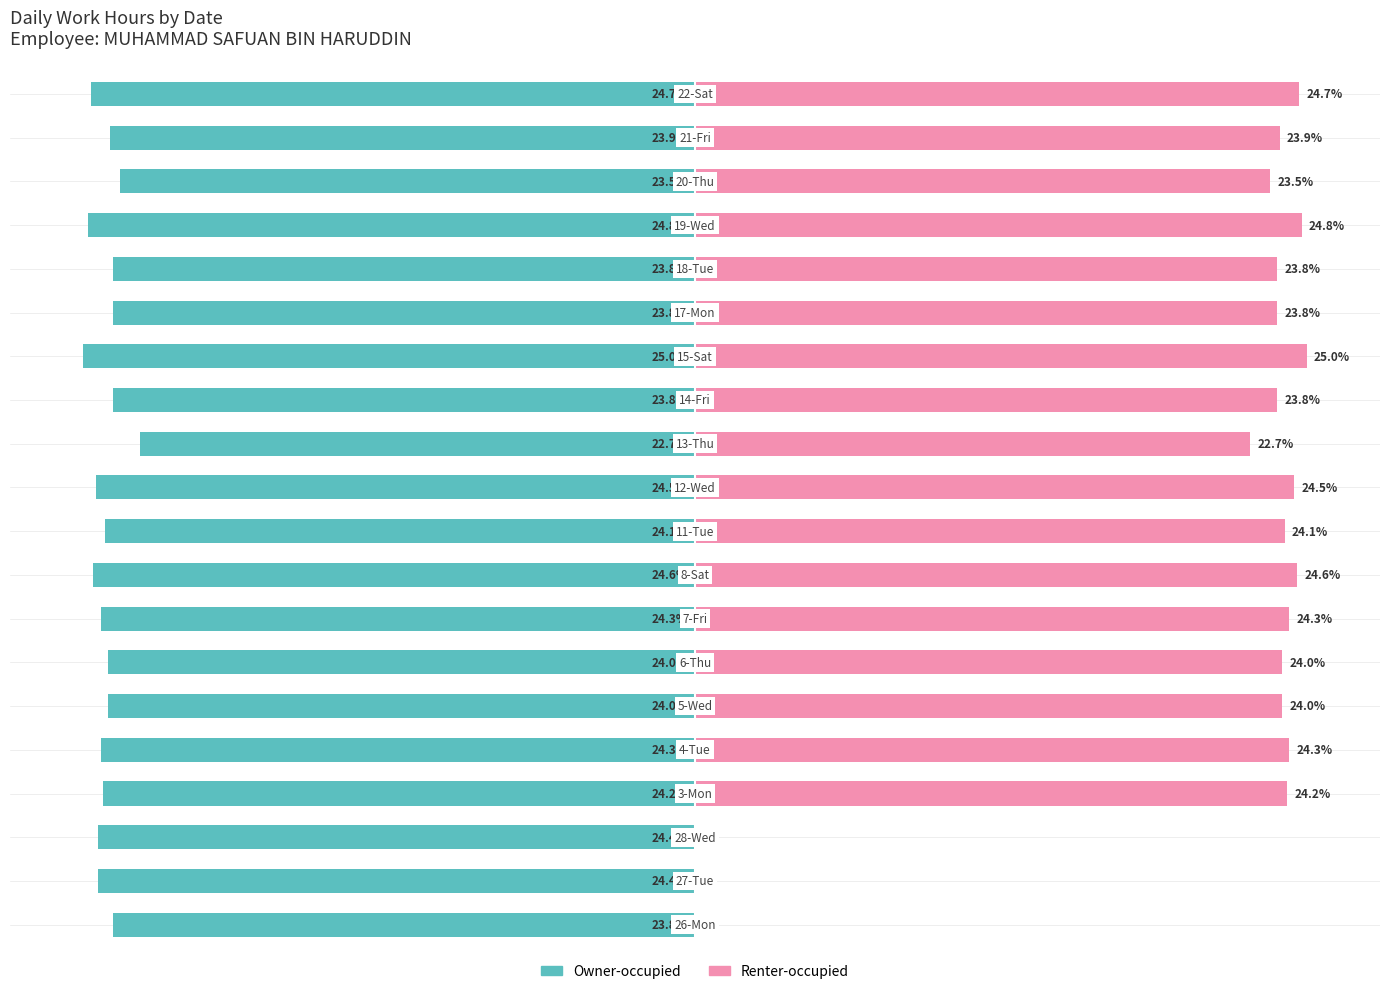

Reading right to left, list all the values displayed in this chart.

Owner-occupied: 19=-24.7	18=-23.9	17=-23.5	16=-24.8	15=-23.8	14=-23.8	13=-25.0	12=-23.8	11=-22.7	10=-24.5	9=-24.1	8=-24.6	7=-24.3	6=-24.0	5=-24.0	4=-24.3	3=-24.2	2=-24.4	1=-24.4	0=-23.8
Renter-occupied: 19=24.7	18=23.9	17=23.5	16=24.8	15=23.8	14=23.8	13=25.0	12=23.8	11=22.7	10=24.5	9=24.1	8=24.6	7=24.3	6=24.0	5=24.0	4=24.3	3=24.2	2=0.0	1=0.0	0=0.0